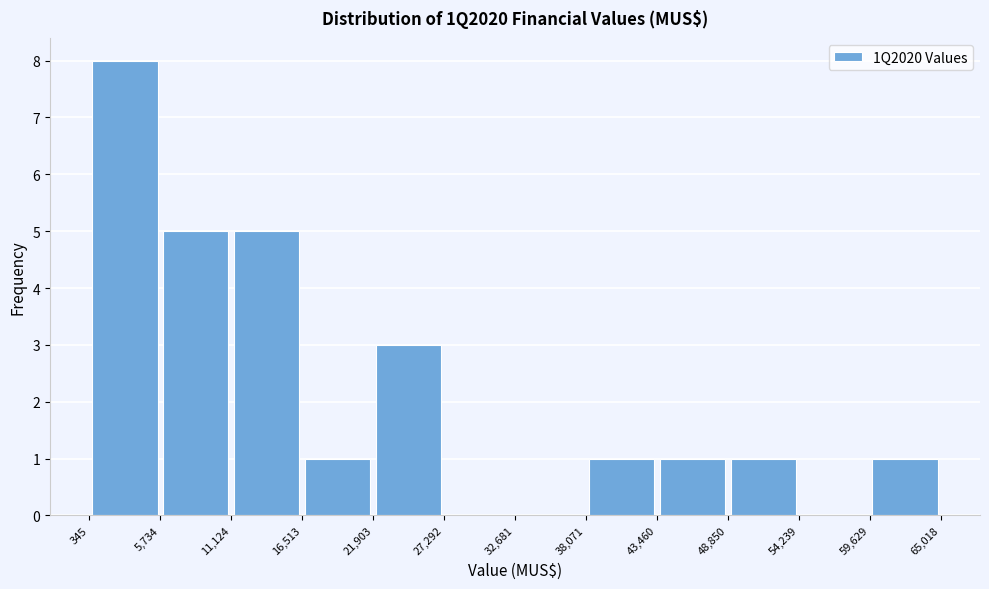

Reading left to right, list every bar in this chart as the range it spans on the x-axis followed by its height. The values are not printed on the chart, so give them approximately, as read against the axis.

345 to 5,734: 8
5,734 to 11,124: 5
11,124 to 16,513: 5
16,513 to 21,903: 1
21,903 to 27,292: 3
27,292 to 32,681: 0
32,681 to 38,071: 0
38,071 to 43,460: 1
43,460 to 48,850: 1
48,850 to 54,239: 1
54,239 to 59,629: 0
59,629 to 65,018: 1